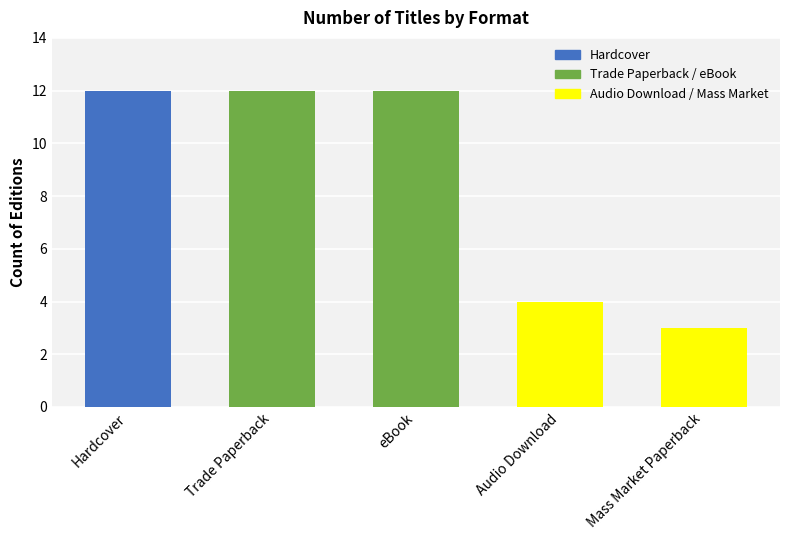

Count the number of data series in this chart.

1